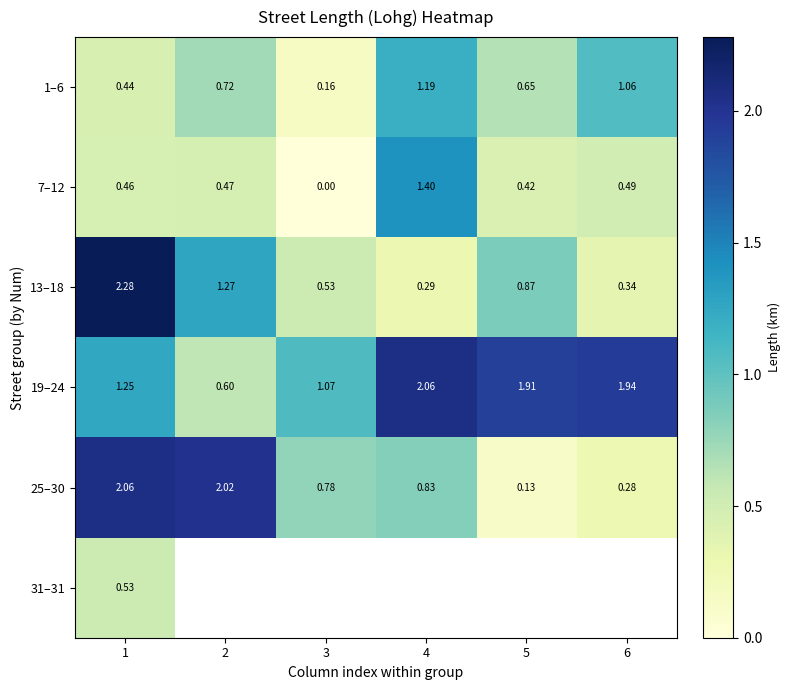

Rank the categories by 13–18 value from lowest to highest.

4, 6, 3, 5, 2, 1